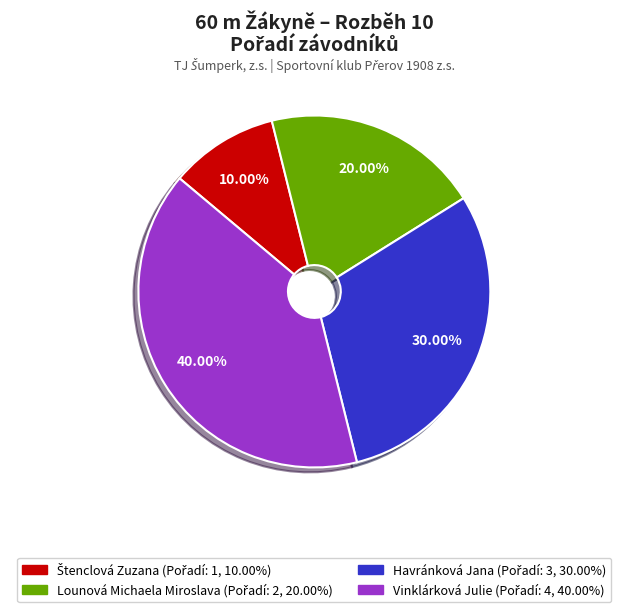

Is there any slice that represents more than half of the pie?

No